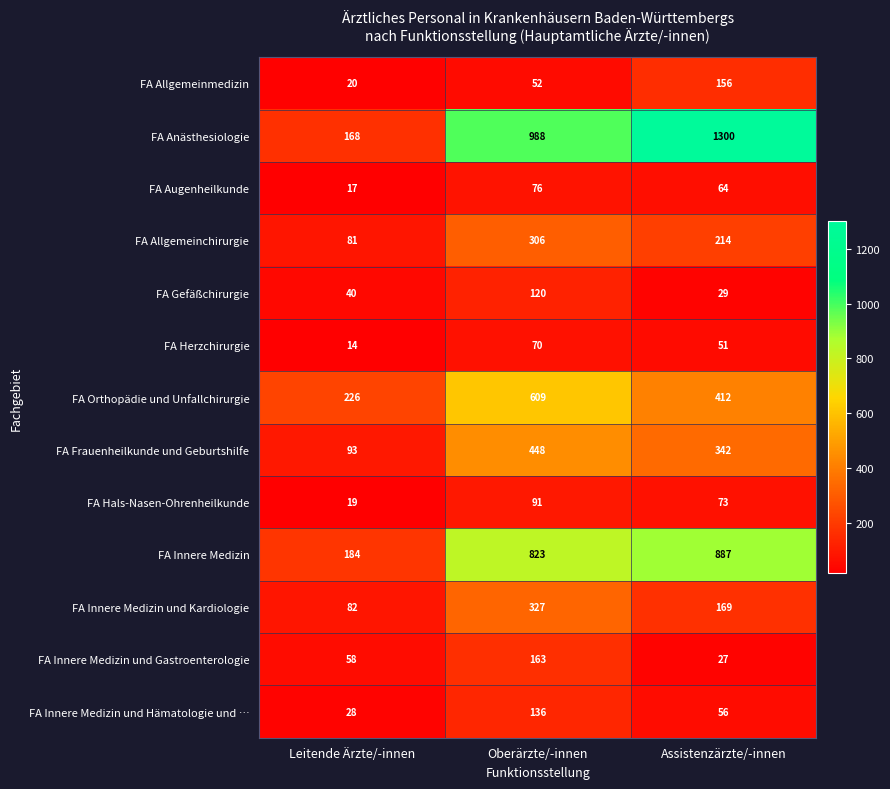

Rank the series by their maximum value, from highest to lowest.

FA Anästhesiologie, FA Innere Medizin, FA Orthopädie und Unfallchirurgie, FA Frauenheilkunde und Geburtshilfe, FA Innere Medizin und Kardiologie, FA Allgemeinchirurgie, FA Innere Medizin und Gastroenterologie, FA Allgemeinmedizin, FA Innere Medizin und Hämatologie und …, FA Gefäßchirurgie, FA Hals-Nasen-Ohrenheilkunde, FA Augenheilkunde, FA Herzchirurgie